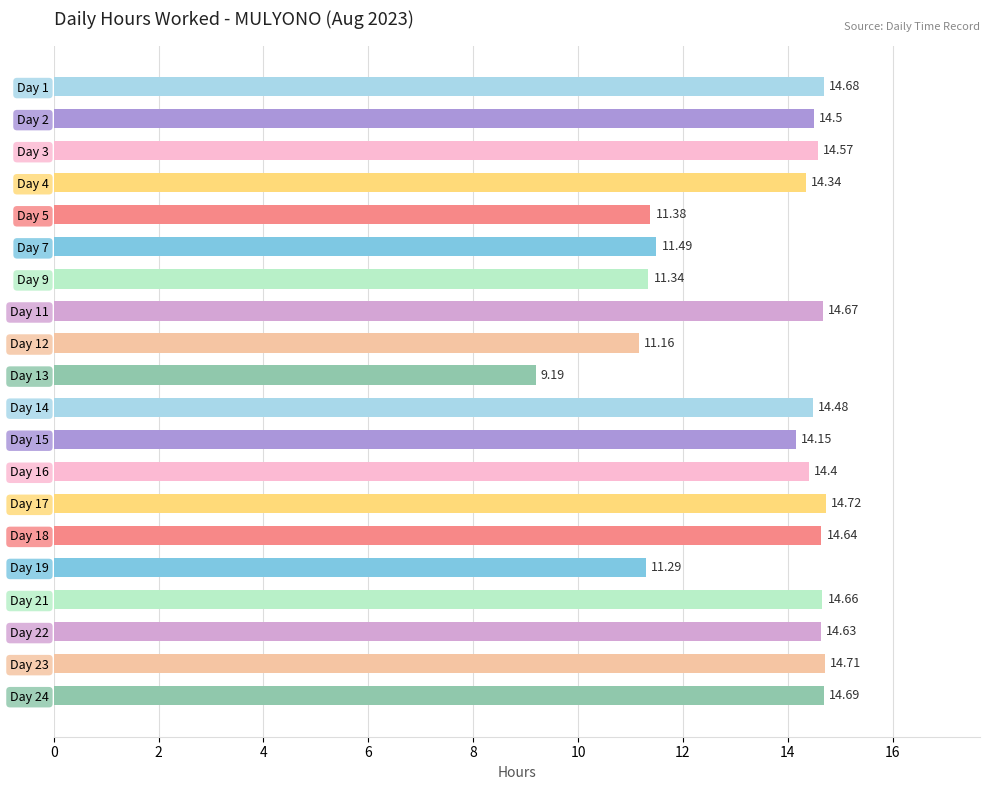

List the labels in order of value, largest first.

Day 17, Day 23, Day 24, Day 1, Day 11, Day 21, Day 18, Day 22, Day 3, Day 2, Day 14, Day 16, Day 4, Day 15, Day 7, Day 5, Day 9, Day 19, Day 12, Day 13